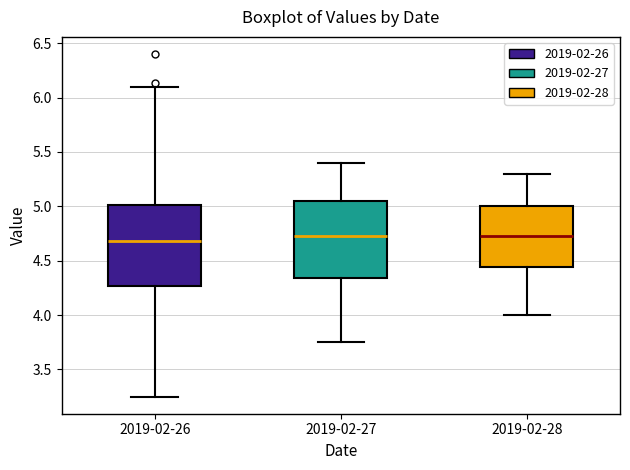

Reading left to right, transcribe this box plot: for each box, give where its median line is, the range the box spans, and where its two whiskers end, as read against the y-axis. The values are not printed on the chart, so give them approximately, as read against the axis.

2019-02-26: median 4.70, box 4.25 to 5.00, whiskers 3.25 to 6.10
2019-02-27: median 4.75, box 4.35 to 5.05, whiskers 3.75 to 5.40
2019-02-28: median 4.75, box 4.45 to 5.00, whiskers 4.00 to 5.30